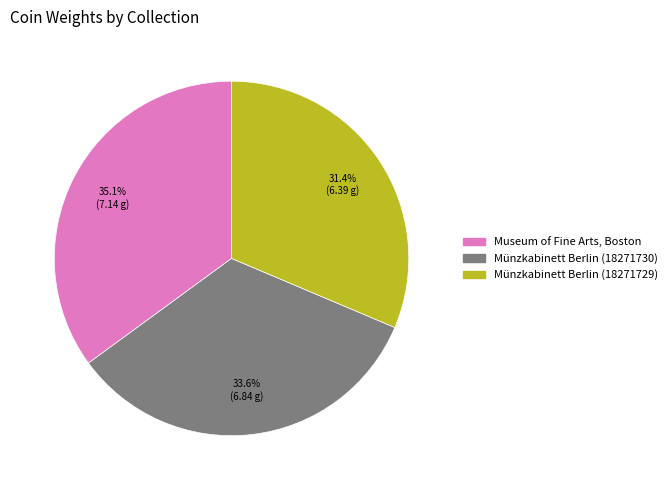

To the nearest percent, what is the average slice percentage?

33%